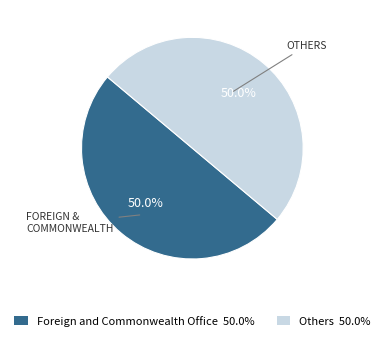

Does any single category account for the majority?

No